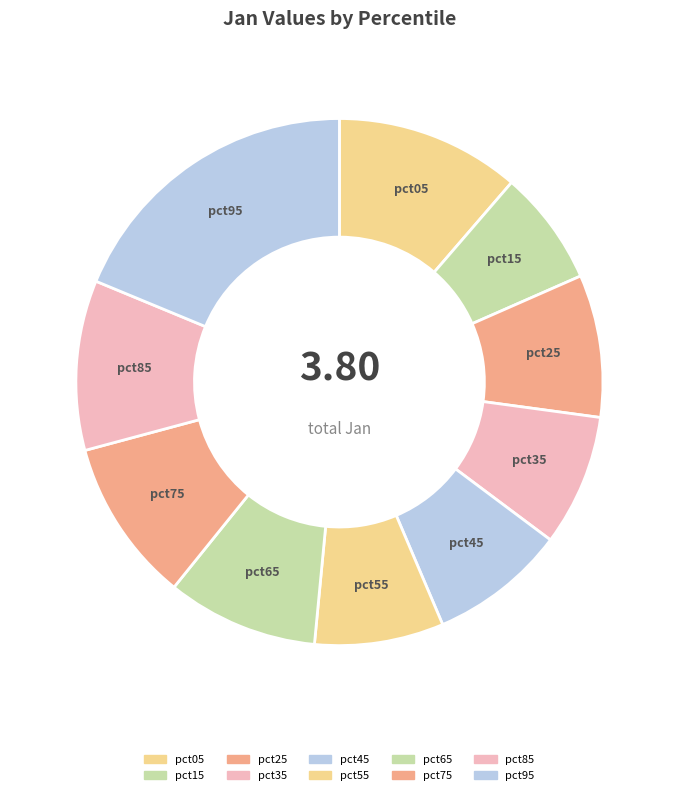

How many segments does this pie chart have?

10